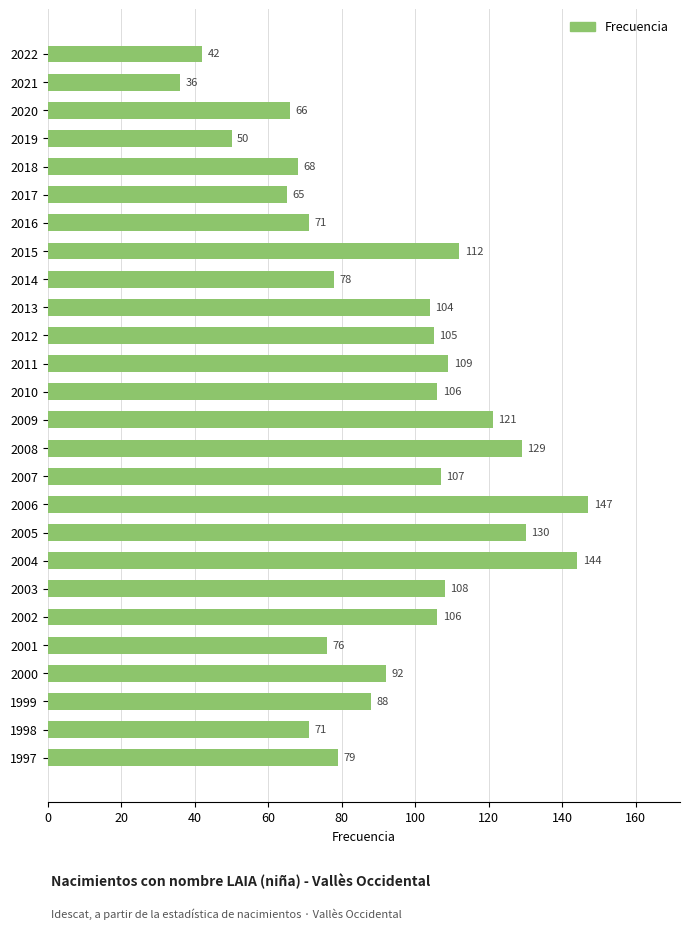

At which category does the chart reach its minimum across all series?

2021